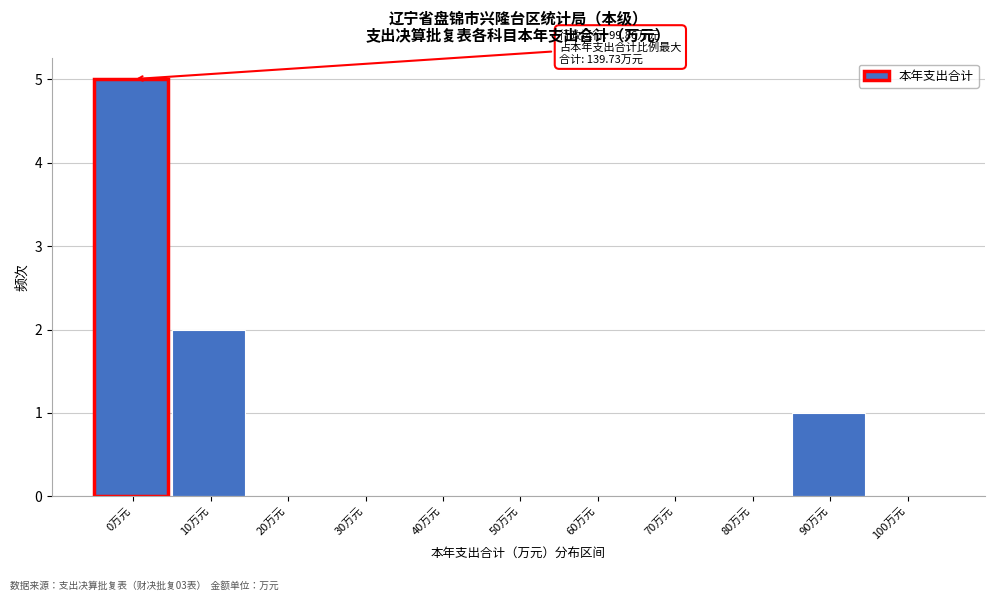

Reading left to right, list all the values displayed in this chart.

0万元=5	10万元=2	20万元=0	30万元=0	40万元=0	50万元=0	60万元=0	70万元=0	80万元=0	90万元=1	100万元=0